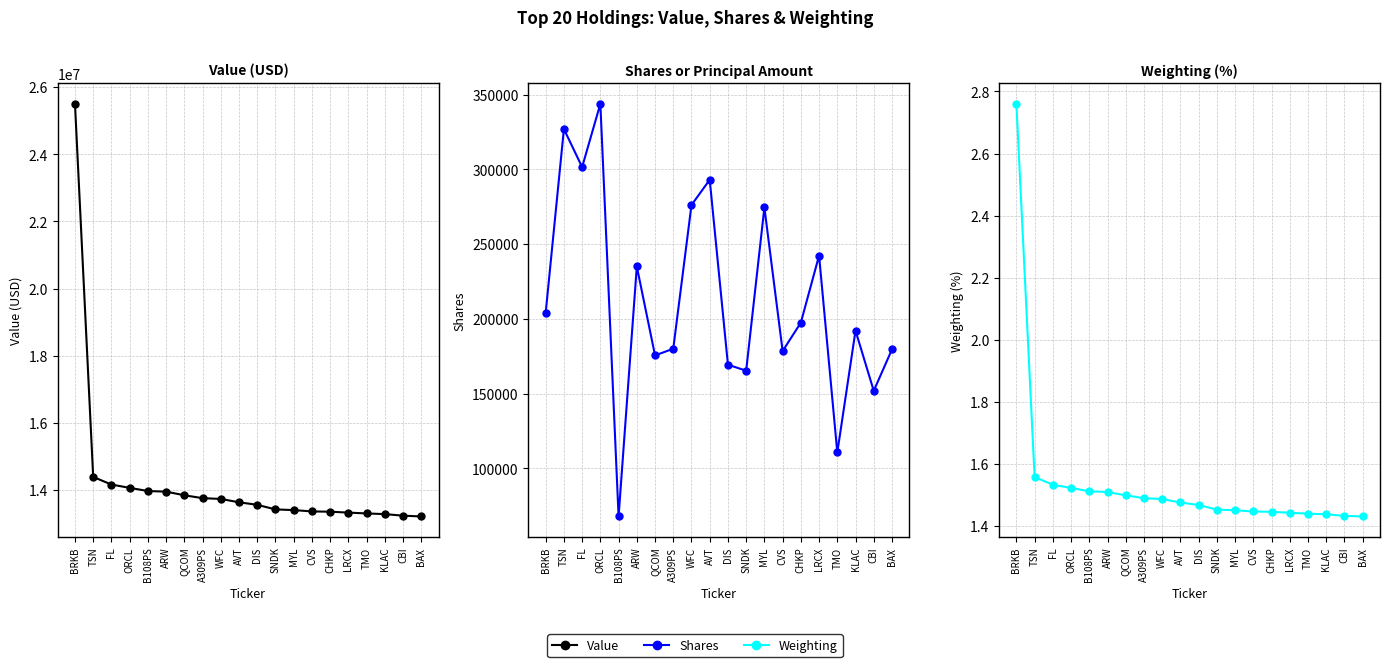

What is the value of the Shares point at the 13th from the left?

274571.0